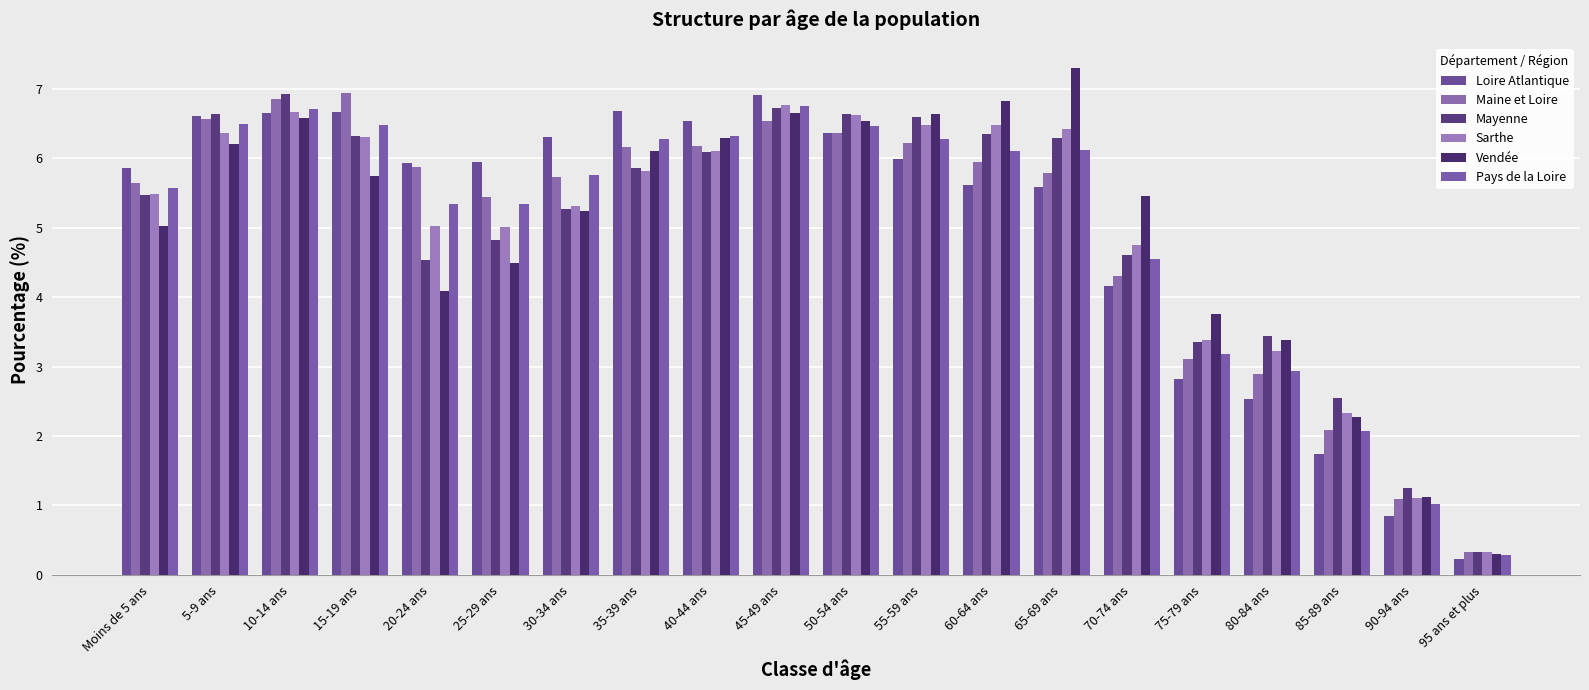

At which label does Sarthe reach its peak?

45-49 ans